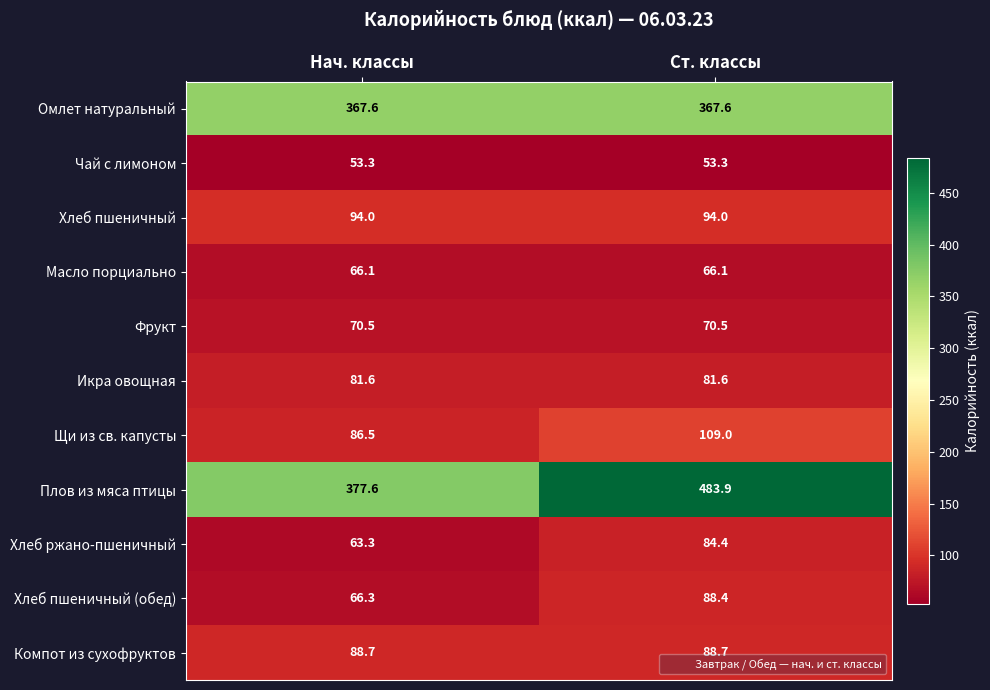

The value of Фрукт at Ст. классы is 25.2. True or false?

False